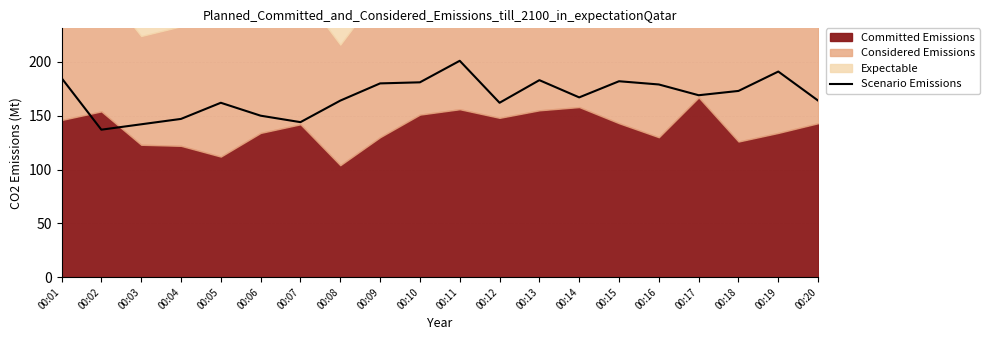

Is it true that the value at 00:04 is 257?

False